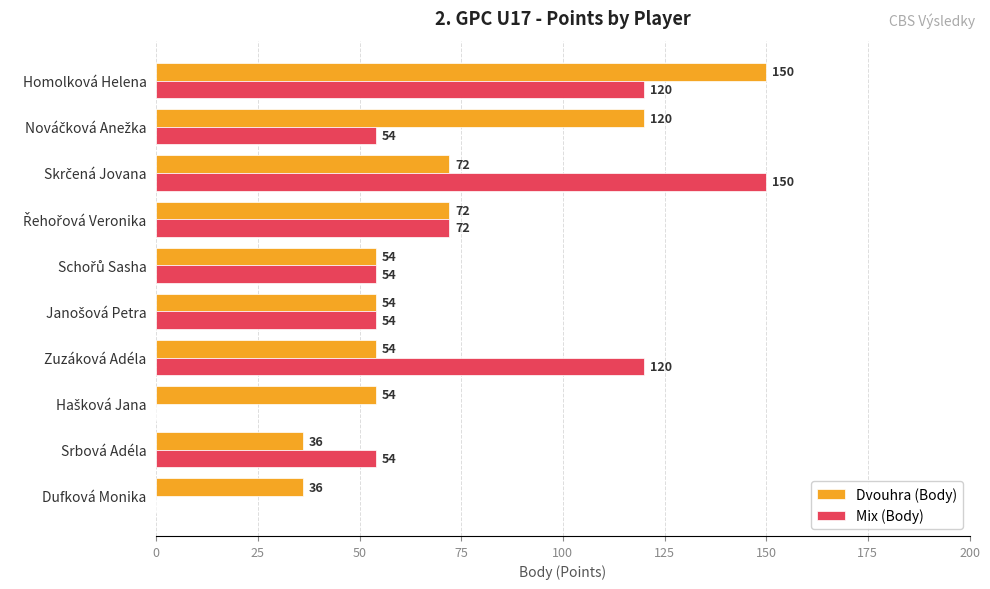

At which category is the sum across all series the highest?

Homolková Helena